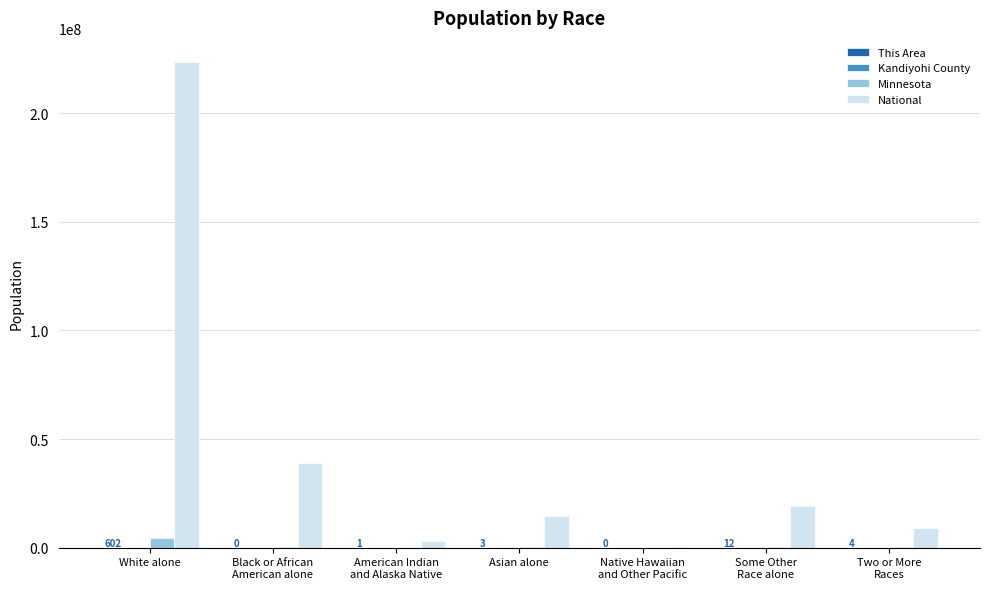

At which label is National closest to 112046639?

Black or African
American alone